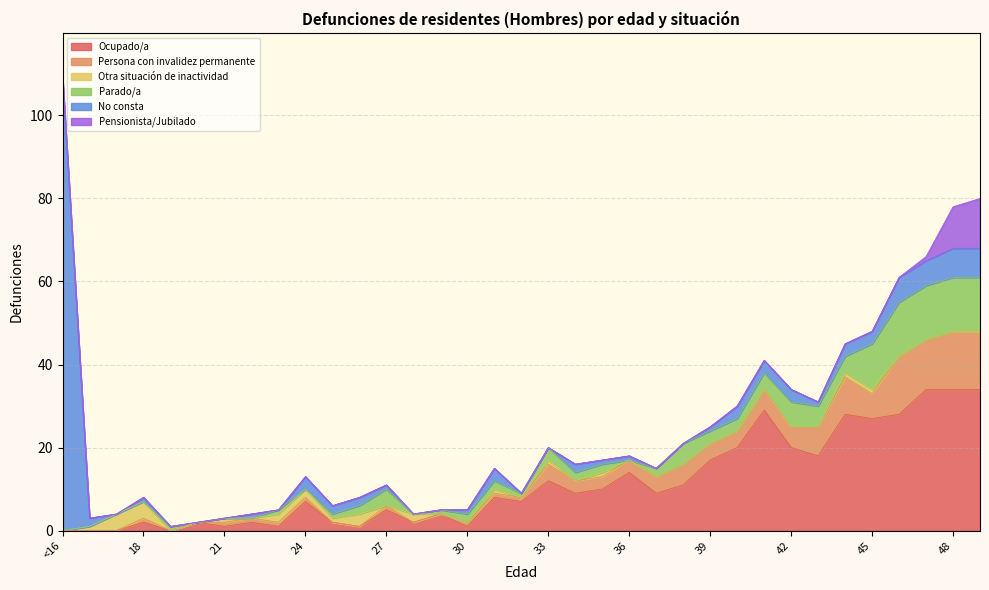

How many series are shown in this chart?

6